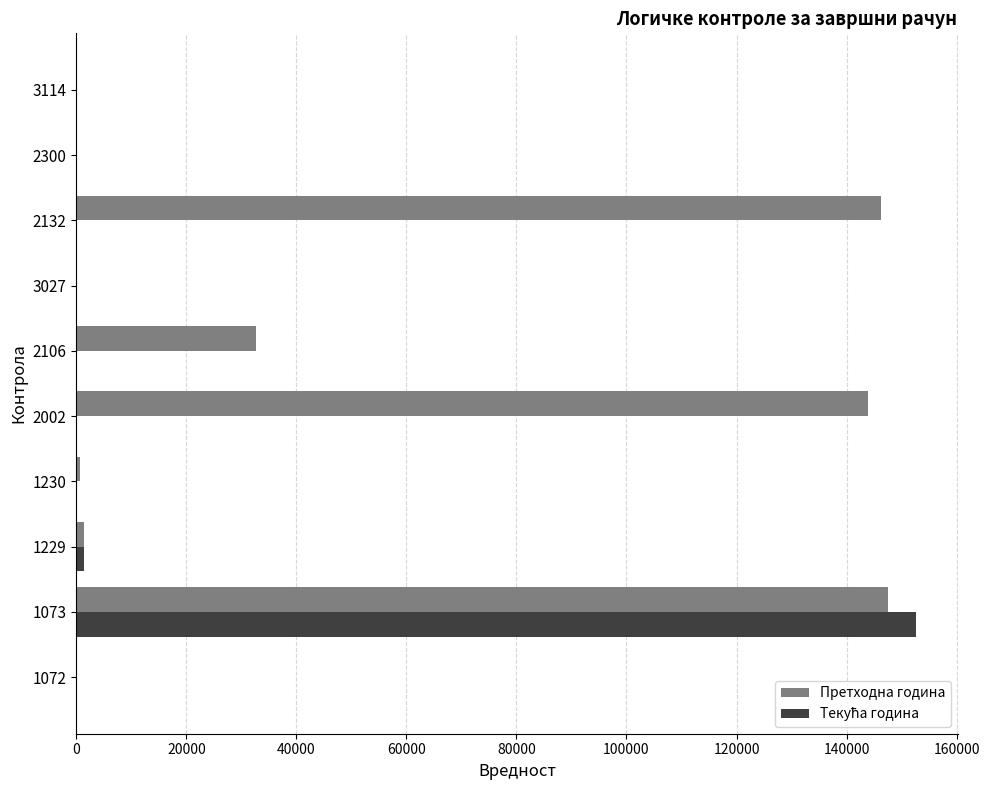

What is the sum of all Претходна година values?

472466